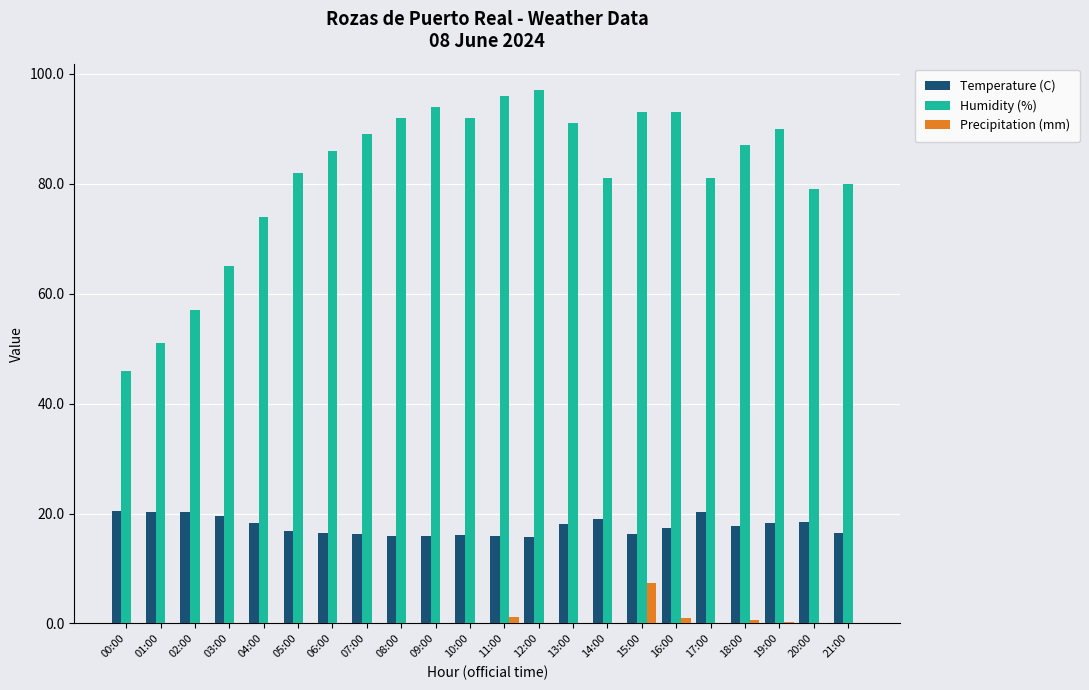

How many distinct data groups are displayed?

3